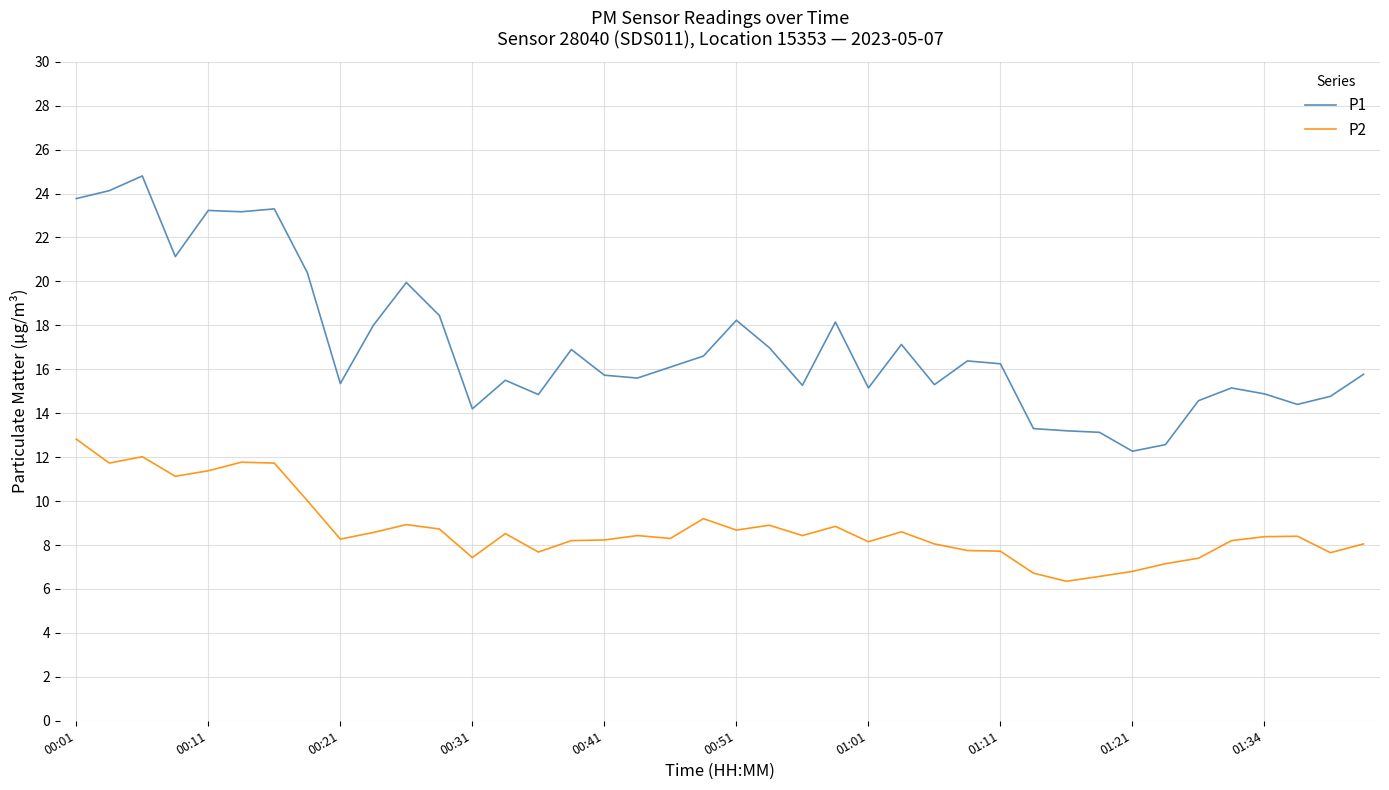

At how many categories does at least one series exceed 7?

40